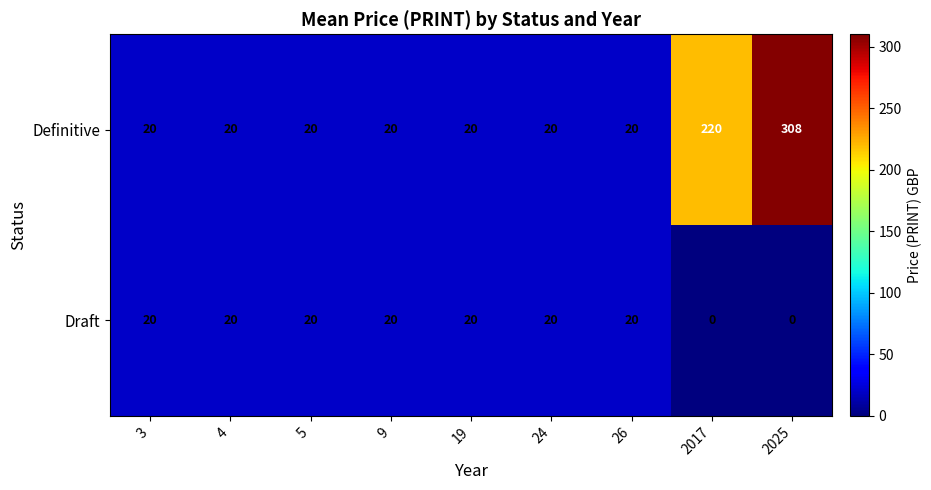

Rank the series by their average value, from lowest to highest.

Draft, Definitive